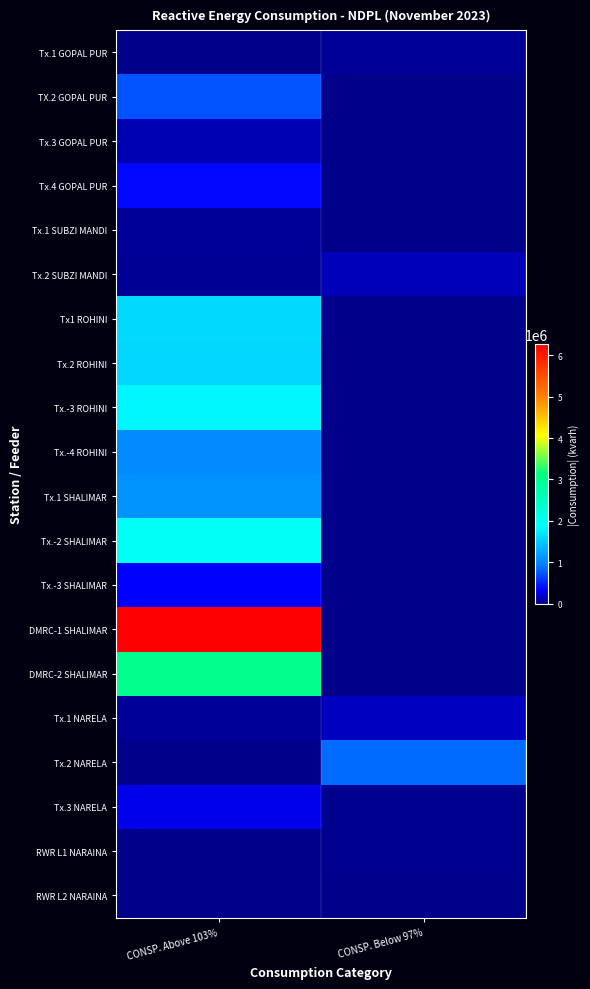

Which series has the largest total across all categories?

DMRC-1 SHALIMAR